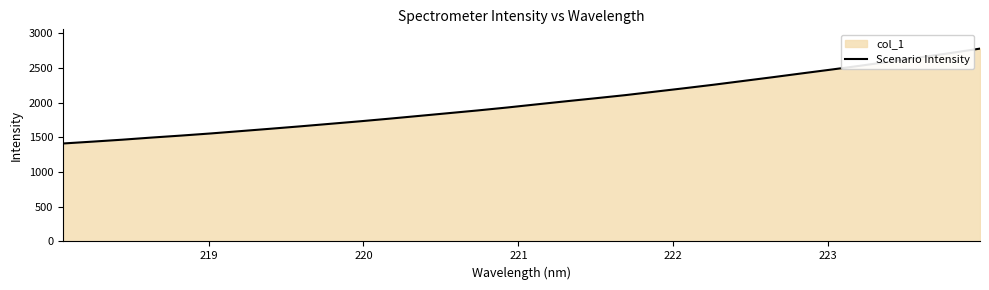

What is the greatest value displayed?

2779.6